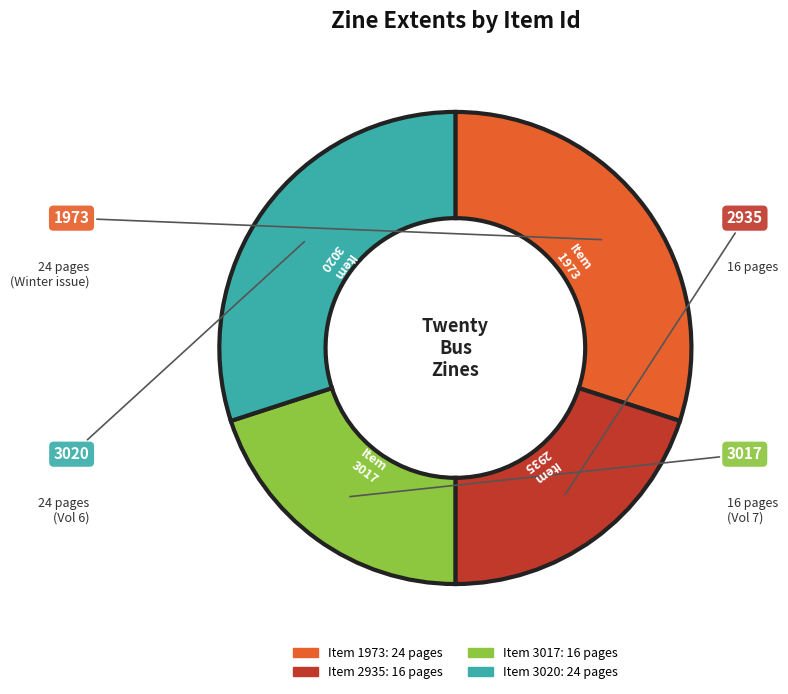

Is there any slice that represents more than half of the pie?

No